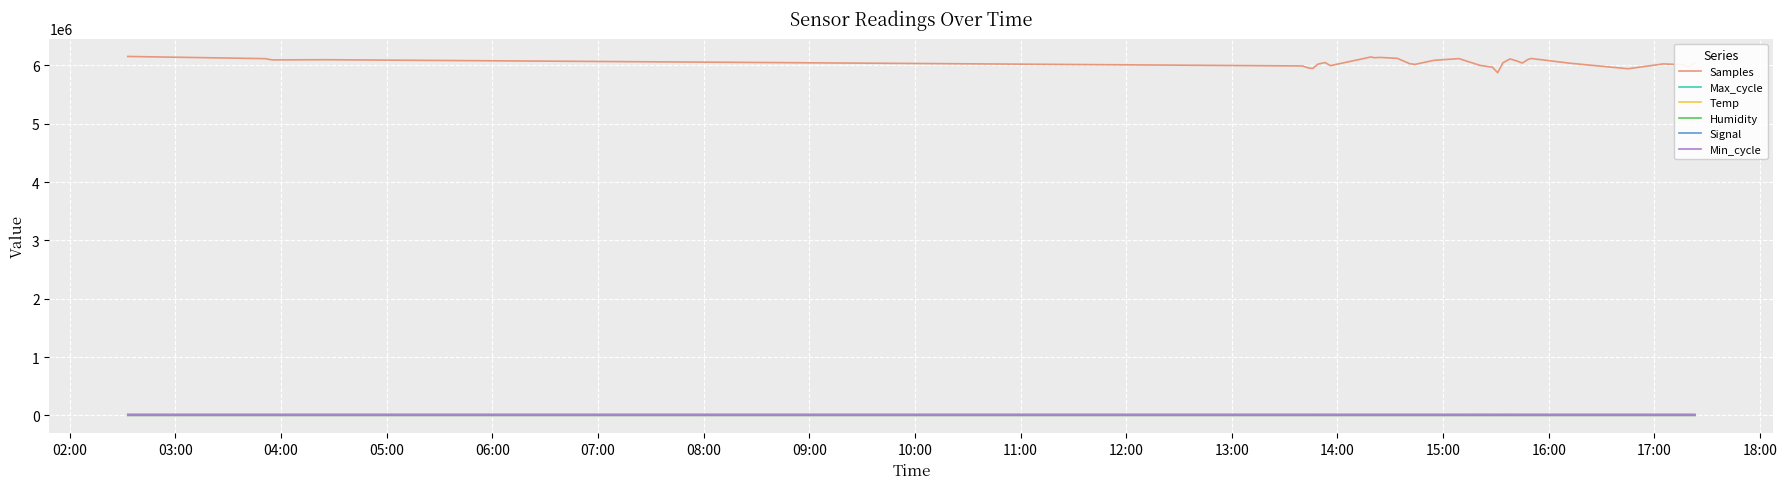

Which series has the largest range (max minus min)?

Samples